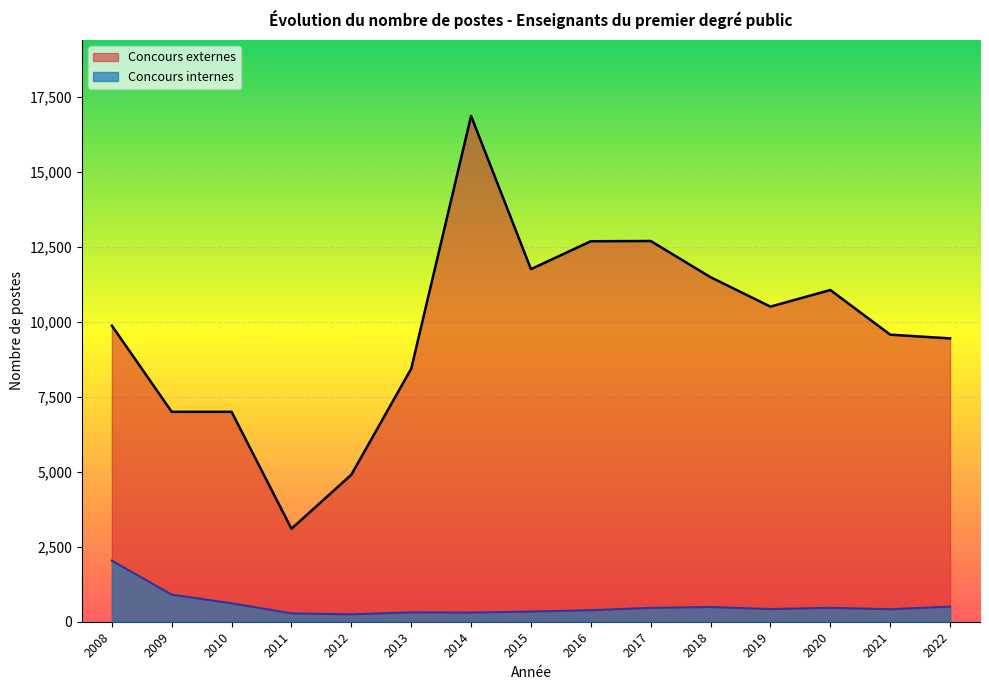

What are all the series names shown in the legend?

Concours externes, Concours internes